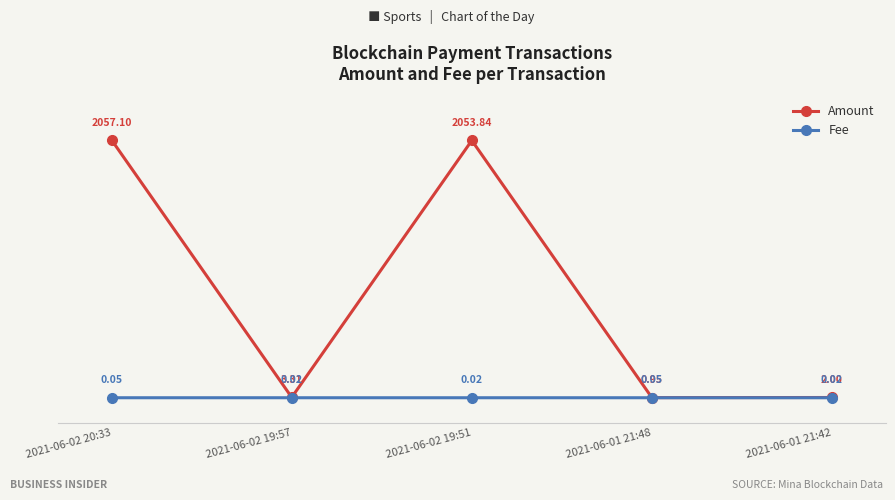

True or false: Fee and Amount intersect in this chart.

False